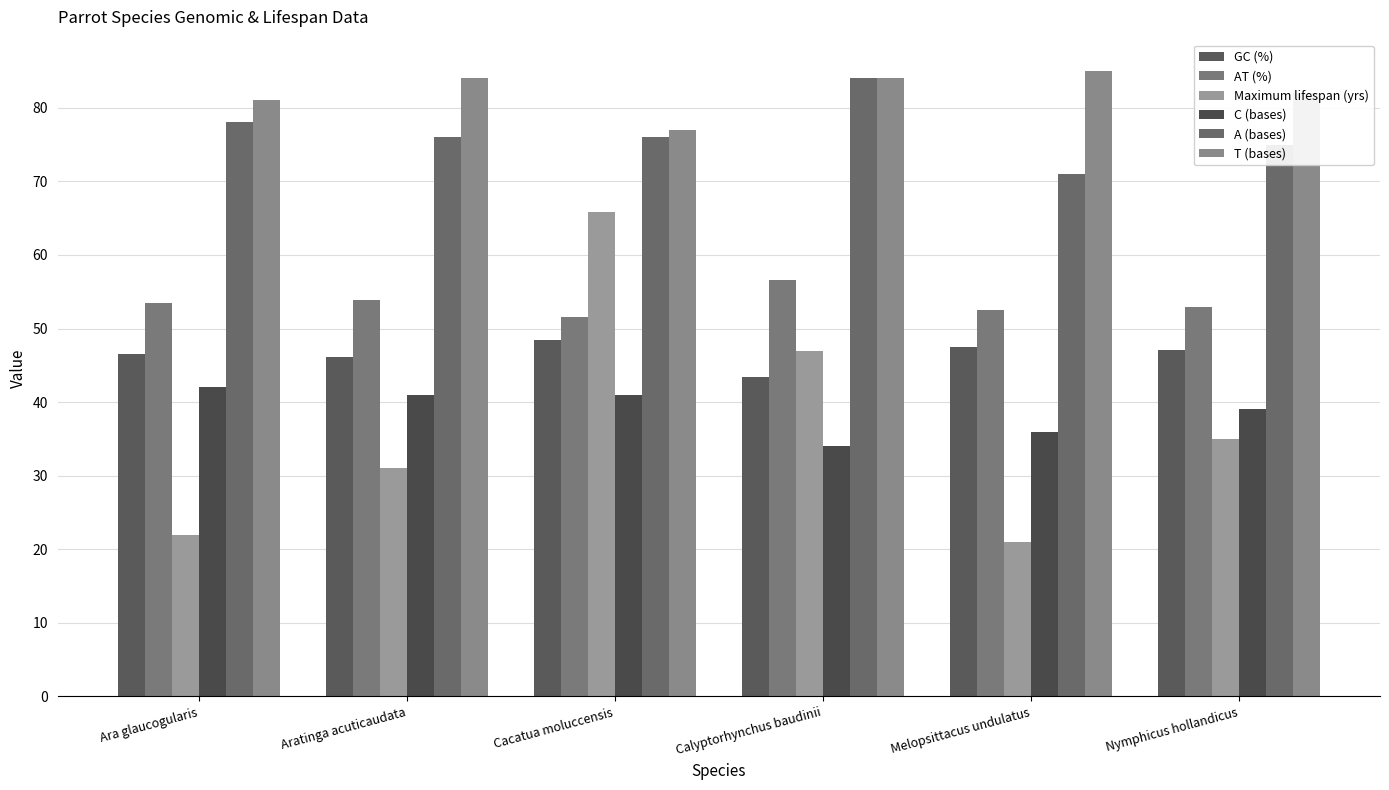

Reading left to right, what are all the values shown in this chart?

GC (%): 46.5	46.1	48.5	43.4	47.5	47.1
AT (%): 53.5	53.9	51.5	56.6	52.5	52.9
Maximum lifespan (yrs): 22.0	31.0	65.8	47.0	21.0	35.0
C (bases): 42.0	41.0	41.0	34.0	36.0	39.0
A (bases): 78.0	76.0	76.0	84.0	71.0	75.0
T (bases): 81.0	84.0	77.0	84.0	85.0	82.0